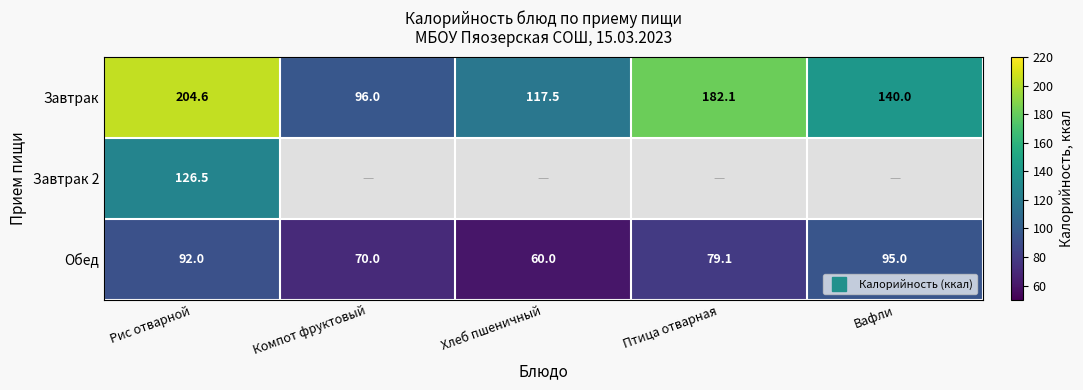

What is the average value of the Завтрак series?

148.0